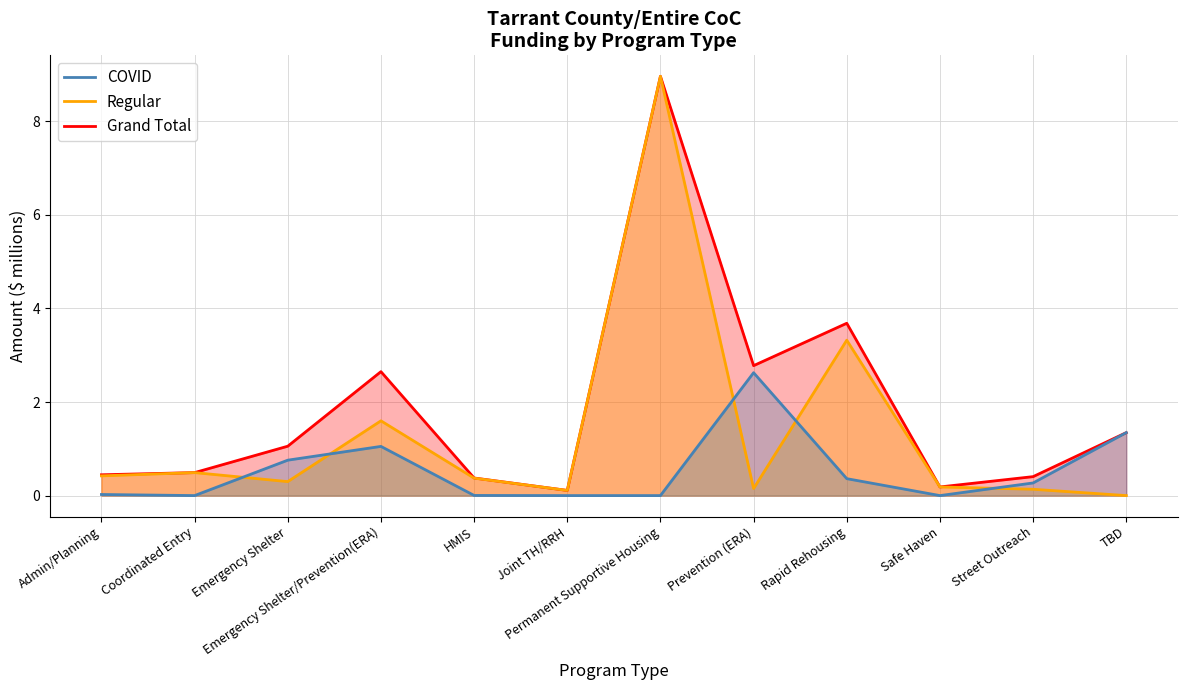

At which category does Regular (line) reach its first local peak?

Coordinated Entry